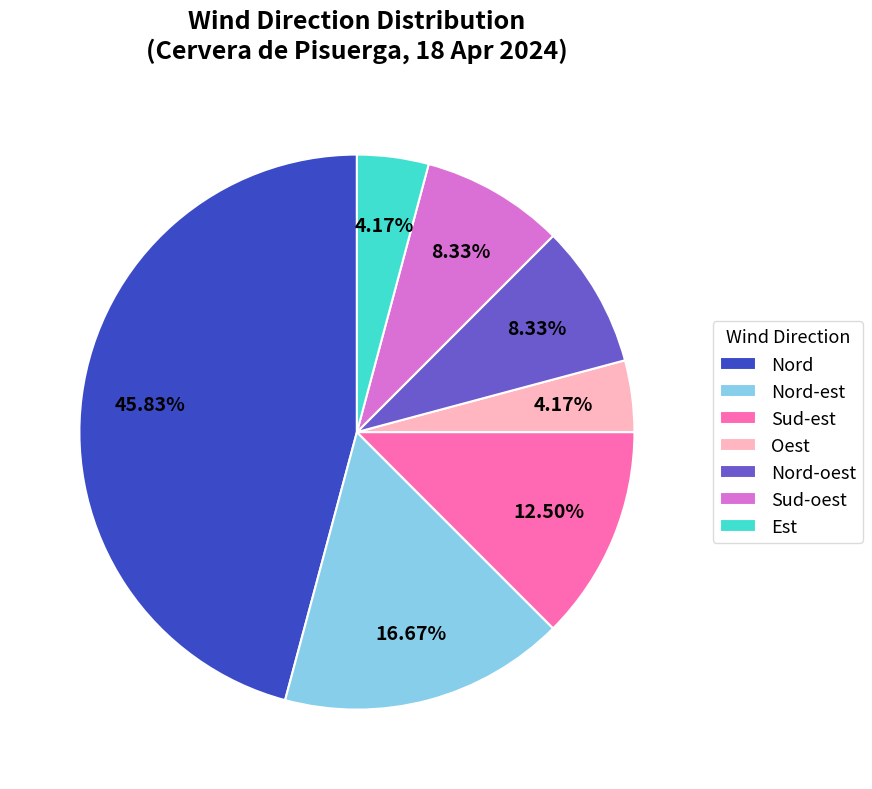

To the nearest percent, what is the difference between the Oest and Nord slice percentages?

42%